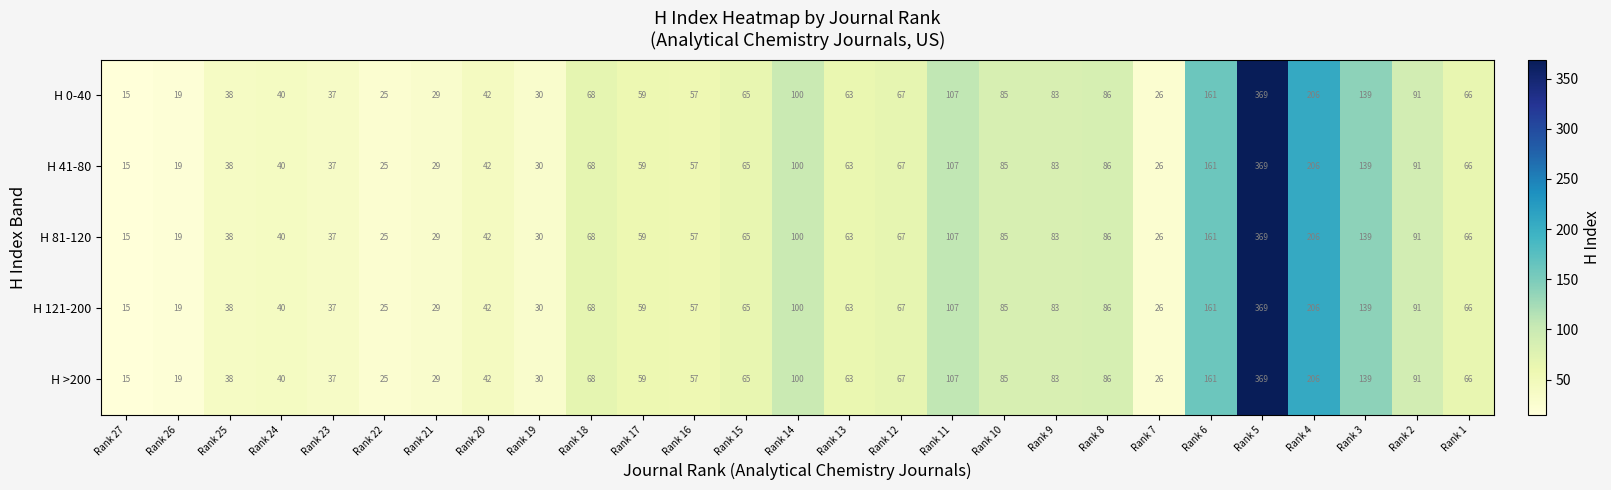

What is the sum of all H 81-120 values?

2173